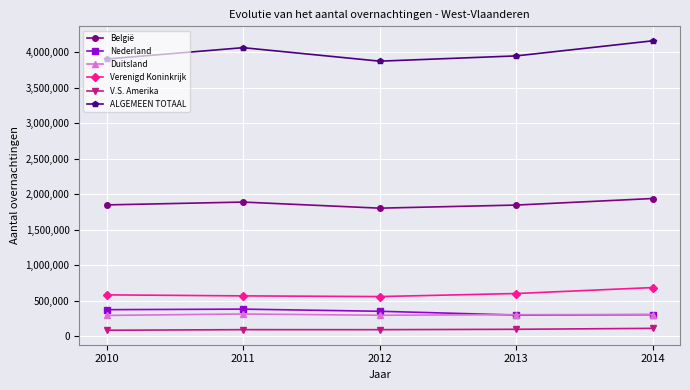

What are all the series names shown in the legend?

België, Nederland, Duitsland, Verenigd Koninkrijk, V.S. Amerika, ALGEMEEN TOTAAL